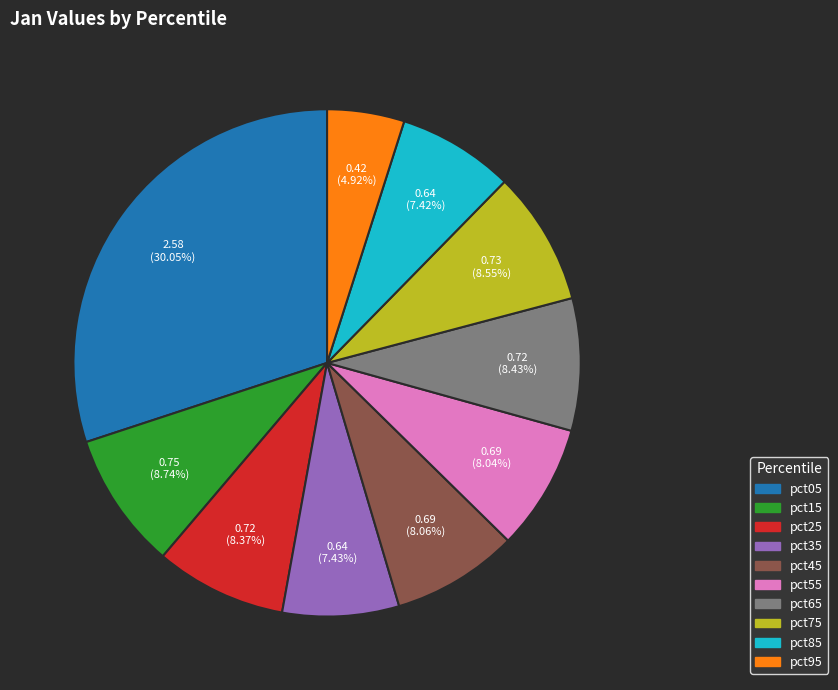

Is pct15 the majority of the pie?

No